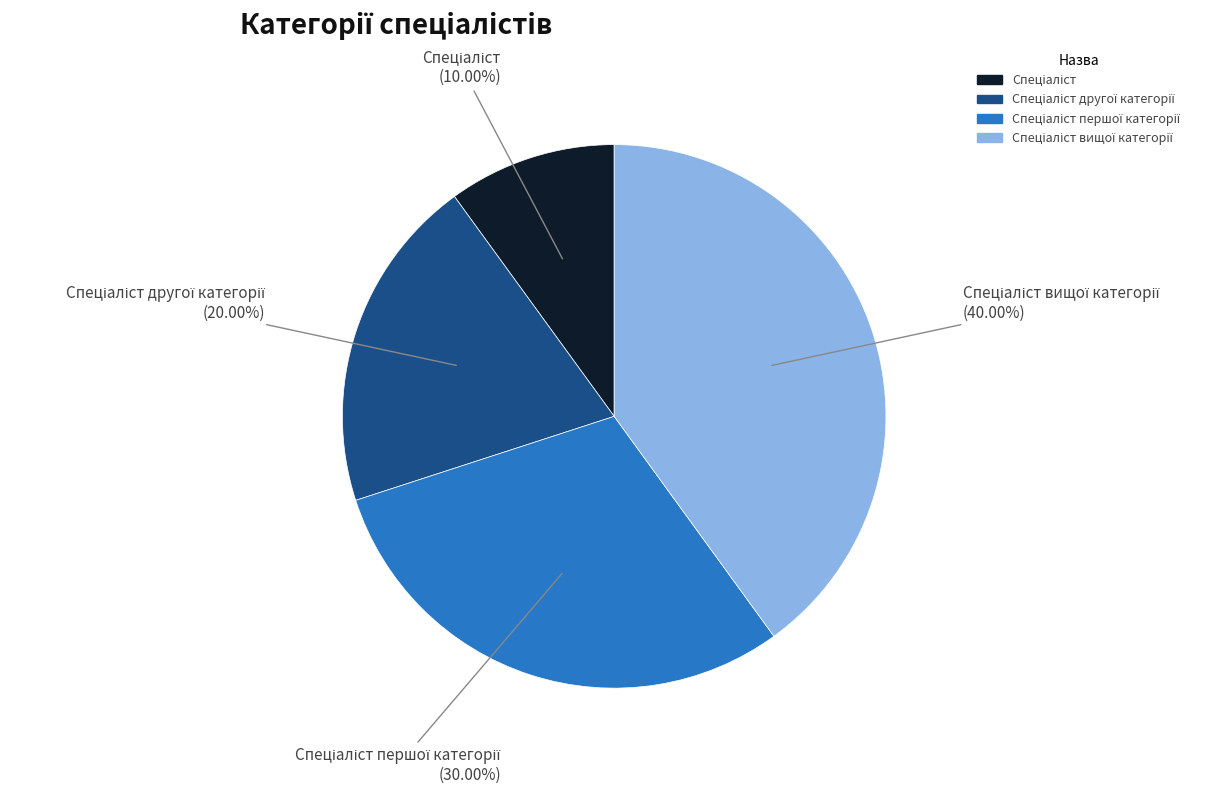

Does any single category account for the majority?

No